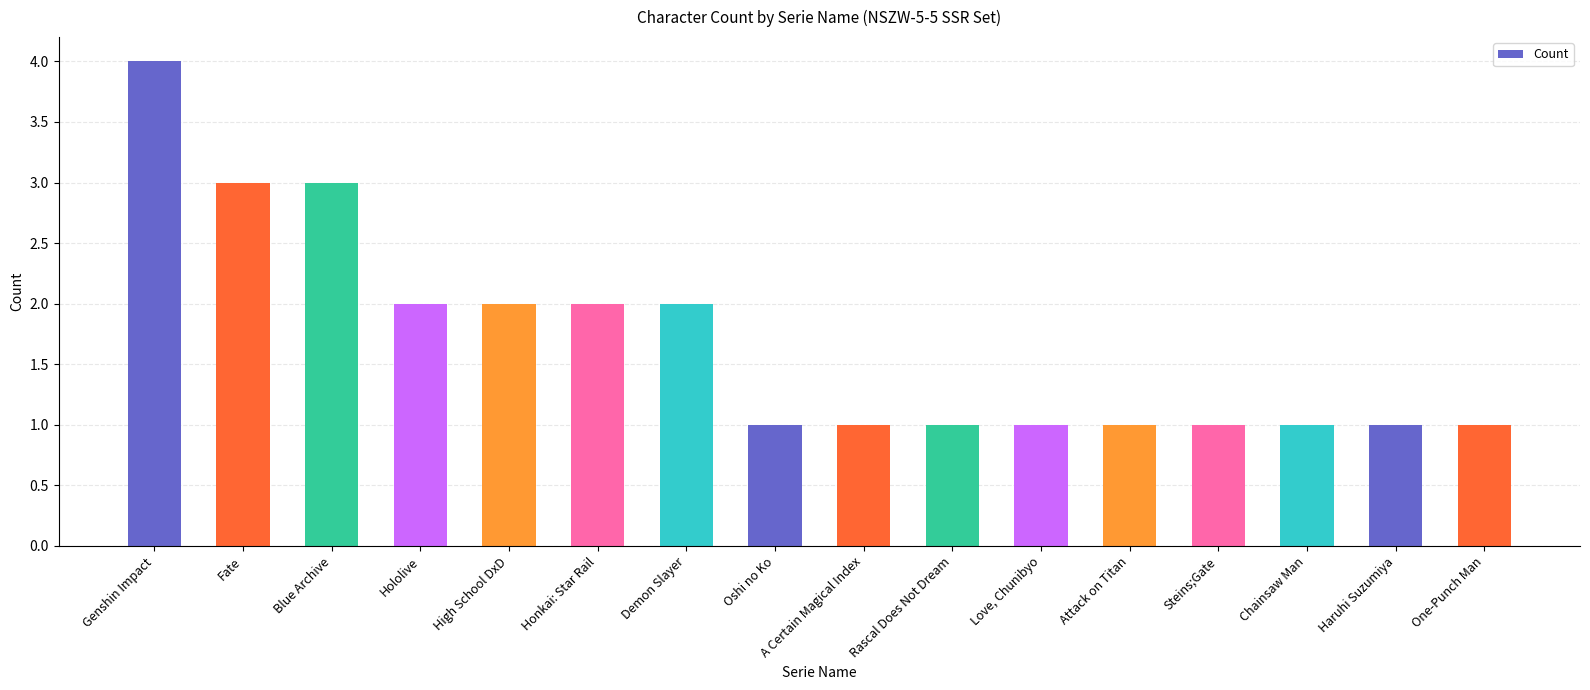

Count the number of categories in the chart.

16